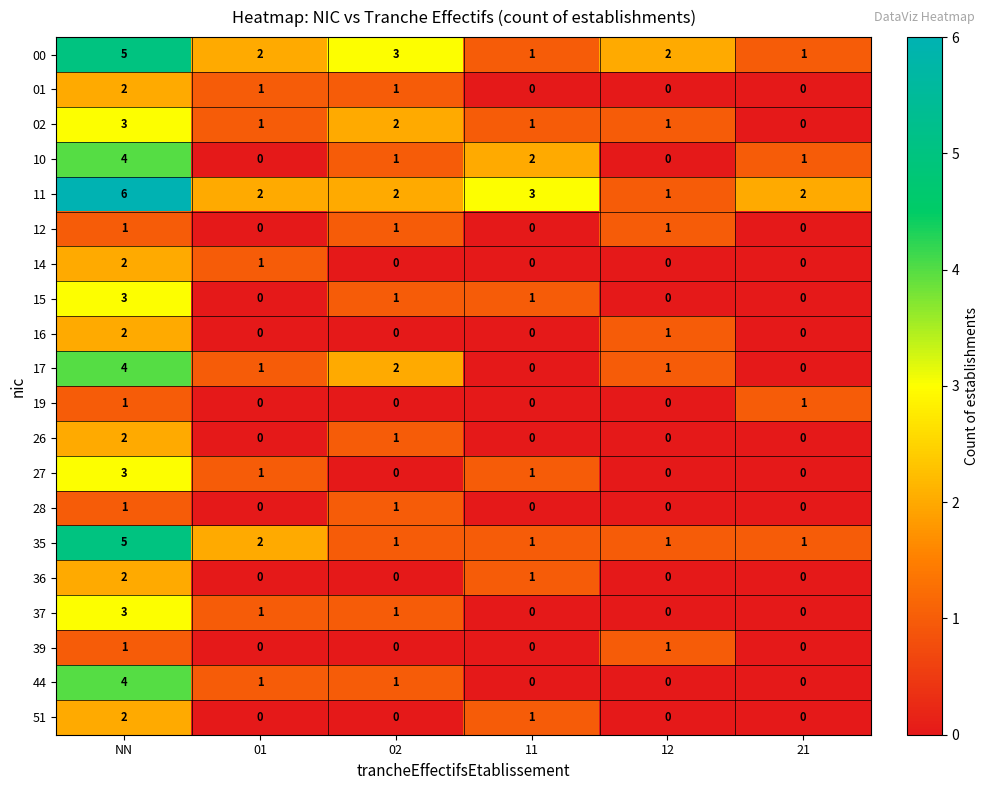

Between NN and 12, which series saw the biggest shift?

11